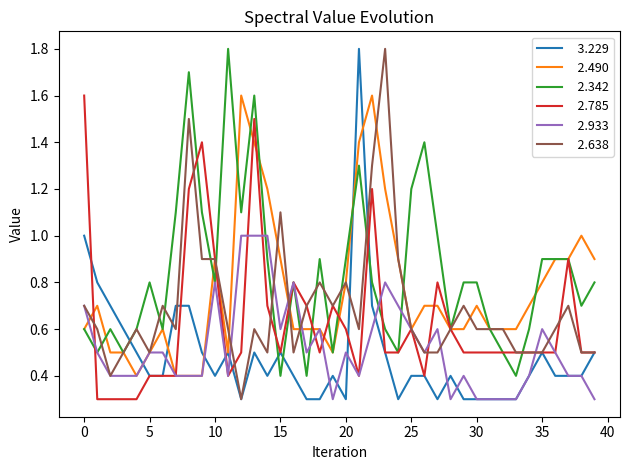

What is the greatest value displayed?

1.8